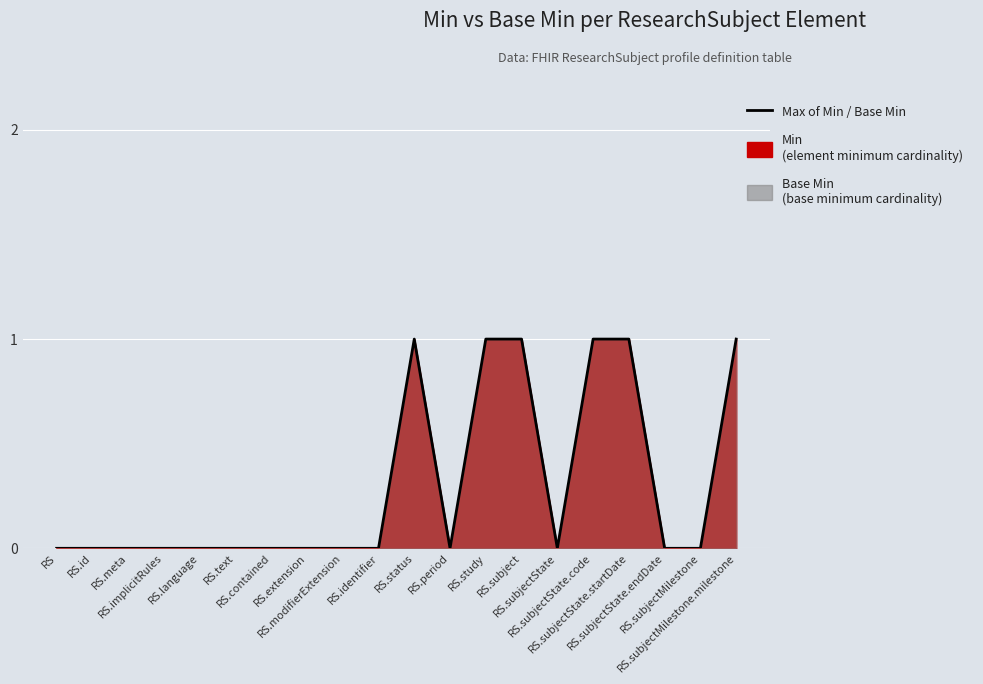

List the labels in order of value, smallest first.

RS, RS.id, RS.meta, RS.implicitRules, RS.language, RS.text, RS.contained, RS.extension, RS.modifierExtension, RS.identifier, RS.period, RS.subjectState, RS.subjectState.endDate, RS.subjectMilestone, RS.status, RS.study, RS.subject, RS.subjectState.code, RS.subjectState.startDate, RS.subjectMilestone.milestone